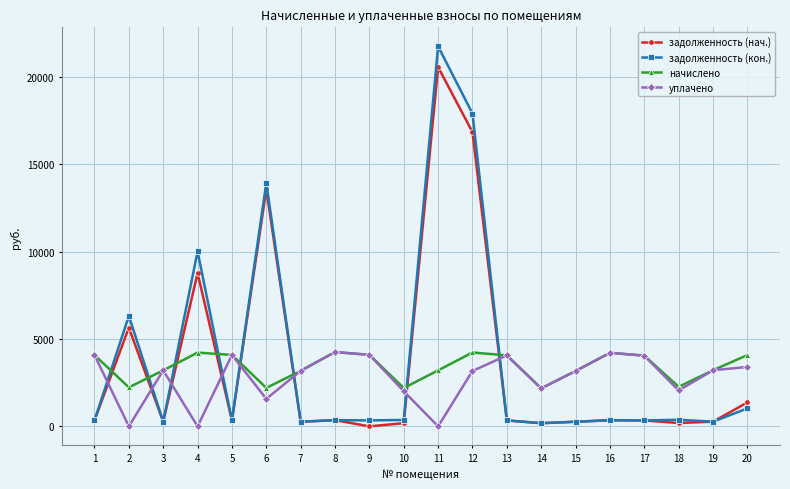

At which label does уплачено first exceed 3205?

1